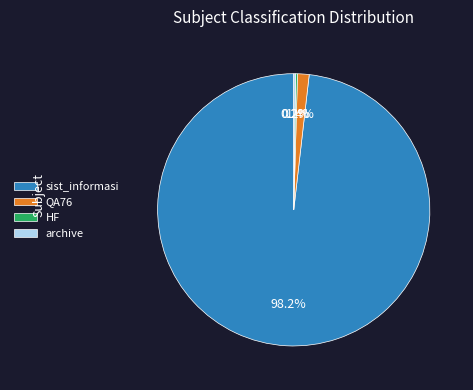

How much of the chart is everything except QA76?

98.6%